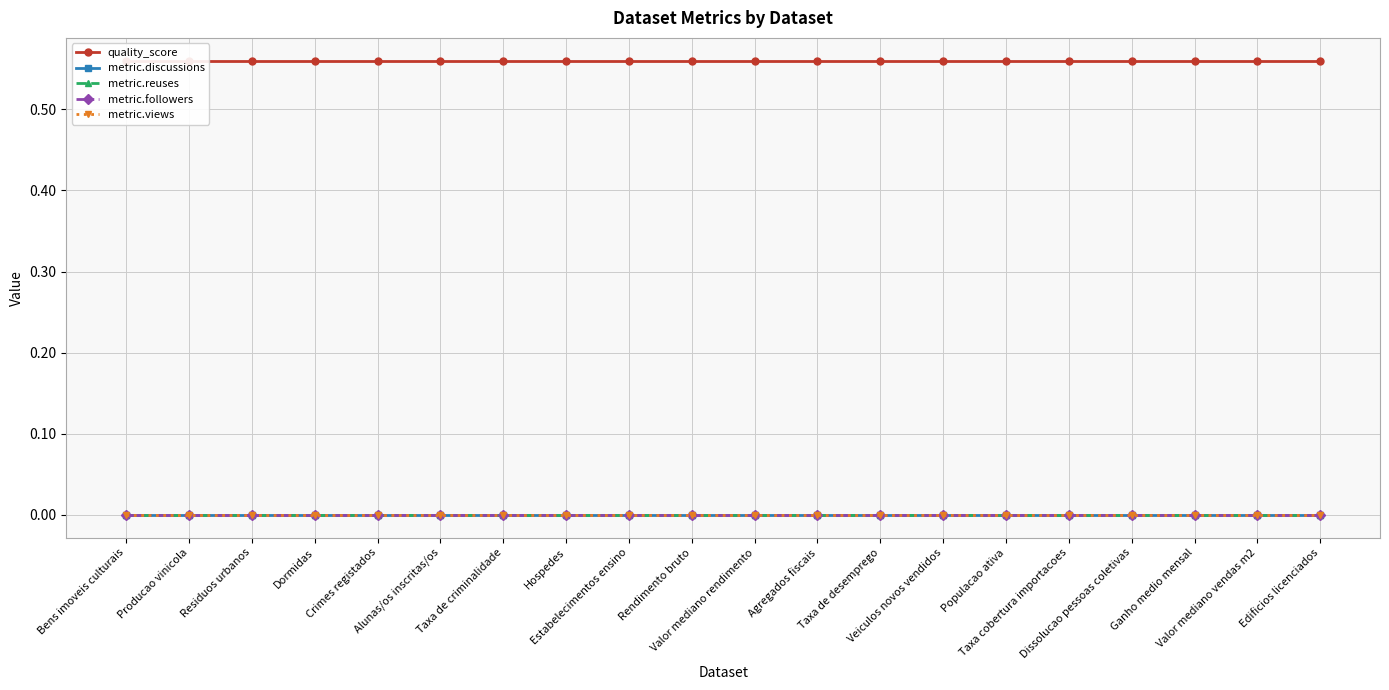

Rank the categories by quality_score value from highest to lowest.

Bens imoveis culturais, Producao vinicola, Residuos urbanos, Dormidas, Crimes registados, Alunas/os inscritas/os, Taxa de criminalidade, Hospedes, Estabelecimentos ensino, Rendimento bruto, Valor mediano rendimento, Agregados fiscais, Taxa de desemprego, Veiculos novos vendidos, Populacao ativa, Taxa cobertura importacoes, Dissolucao pessoas coletivas, Ganho medio mensal, Valor mediano vendas m2, Edificios licenciados